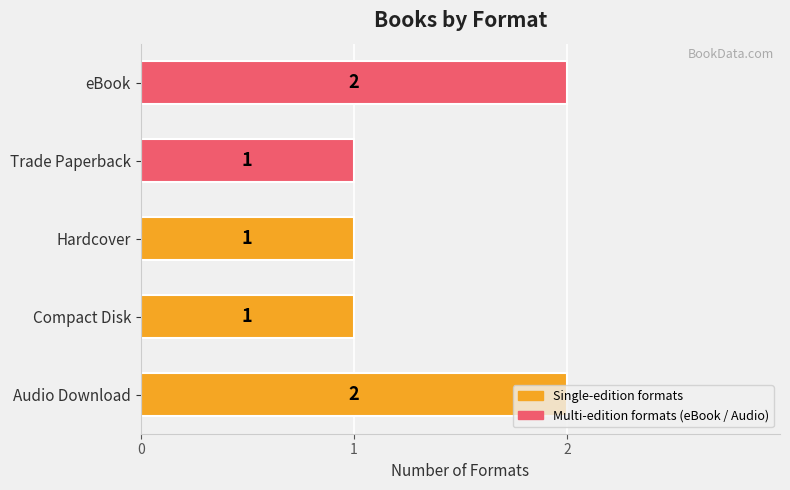

How many values are between 1 and 2?

5